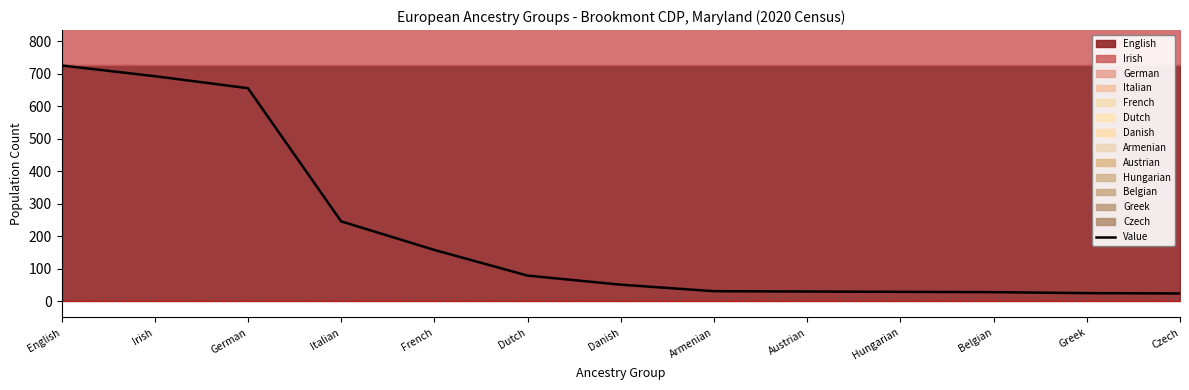

Reading left to right, extract all data points from this chart.

726	693	656	246	158	79	51	31	30	29	28	25	24